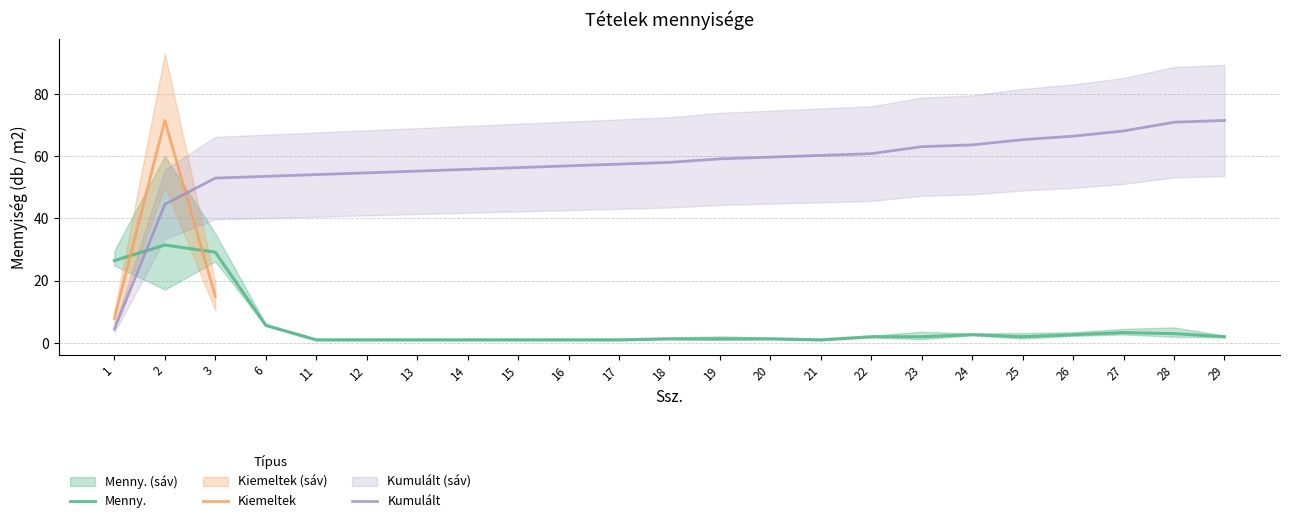

True or false: Menny. has a value of 1.0 at 14.

True